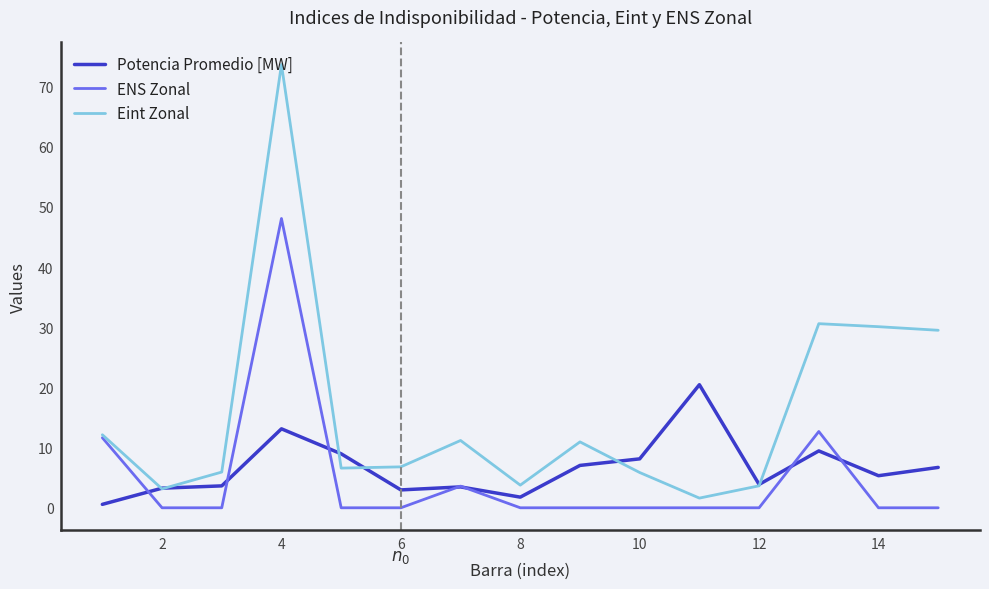

What is the maximum value for Eint Zonal?

73.6